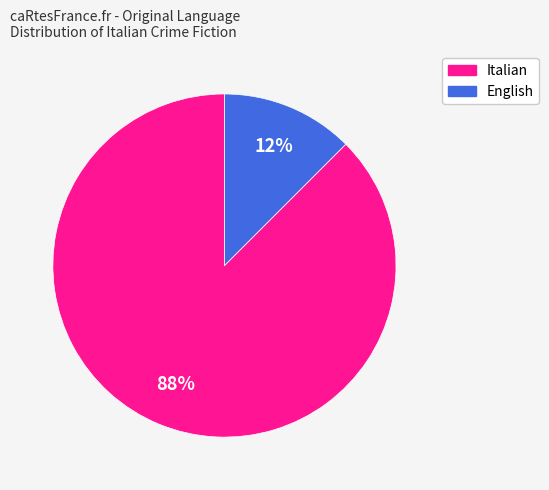

Is there a majority slice in this chart?

Yes